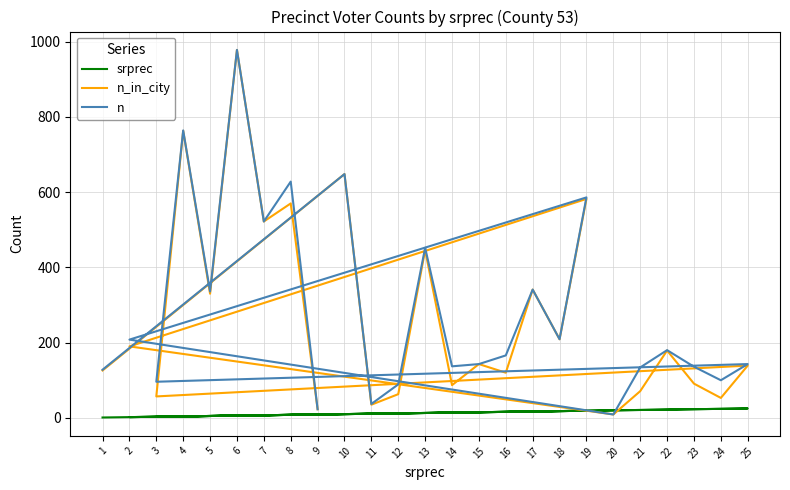

Which has a higher value, 1 or 10?

10